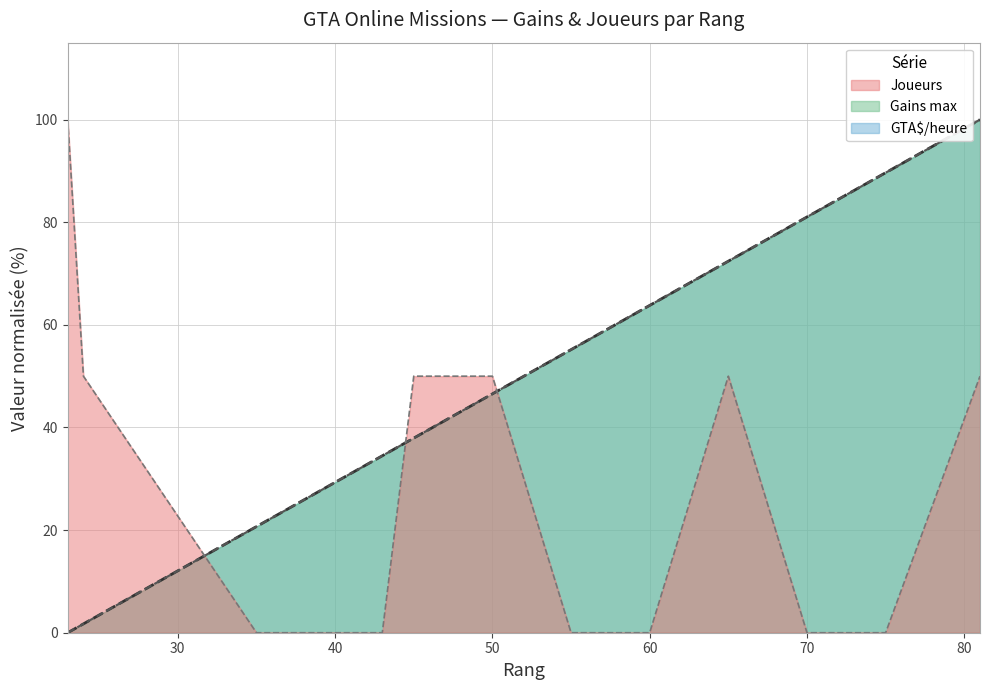

Which series ends up on top after the final intersection of Joueurs and Gains max?

Gains max